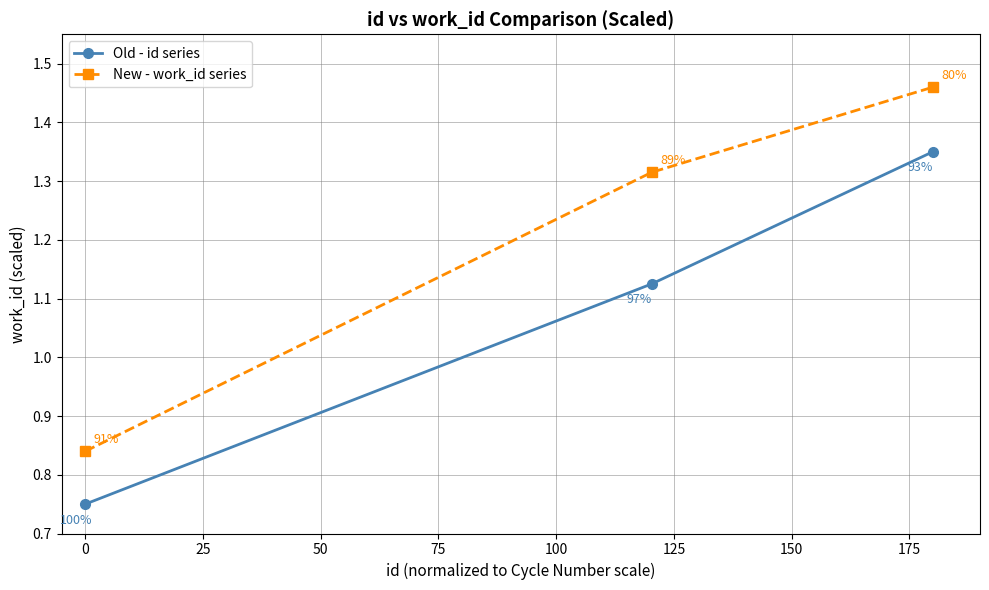

What are all the series names shown in the legend?

Old - id series, New - work_id series